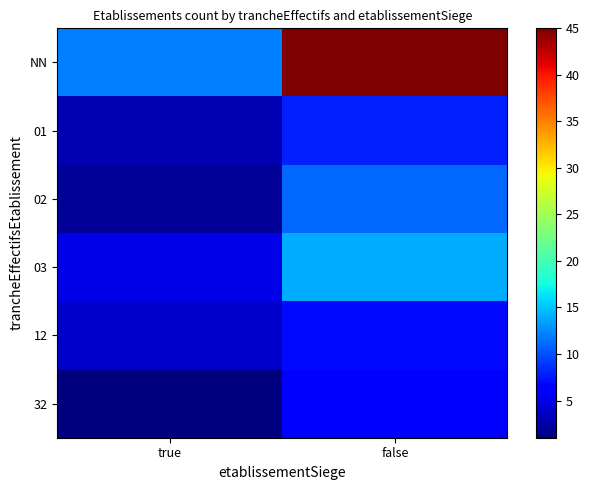

How many categories are shown in the chart?

2